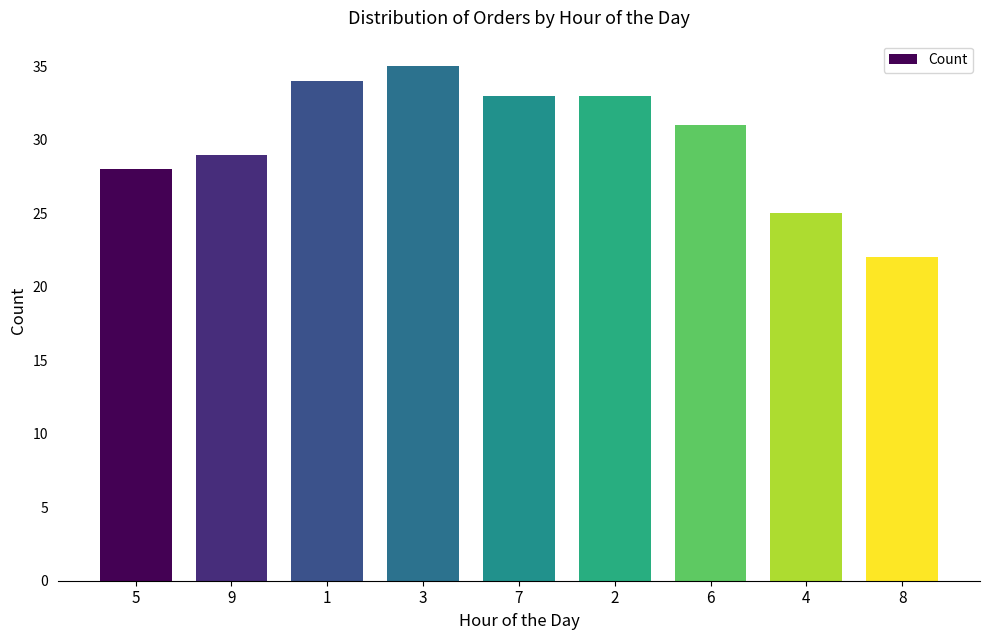

What is the change in value from 9 to 8?

-7